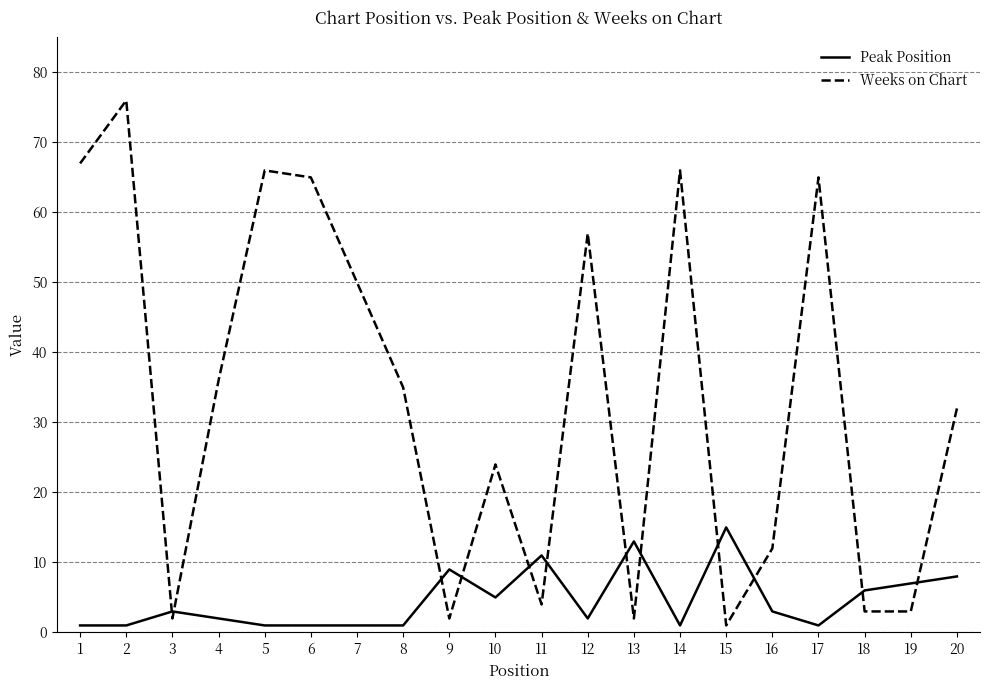

What is the greatest value displayed?

76